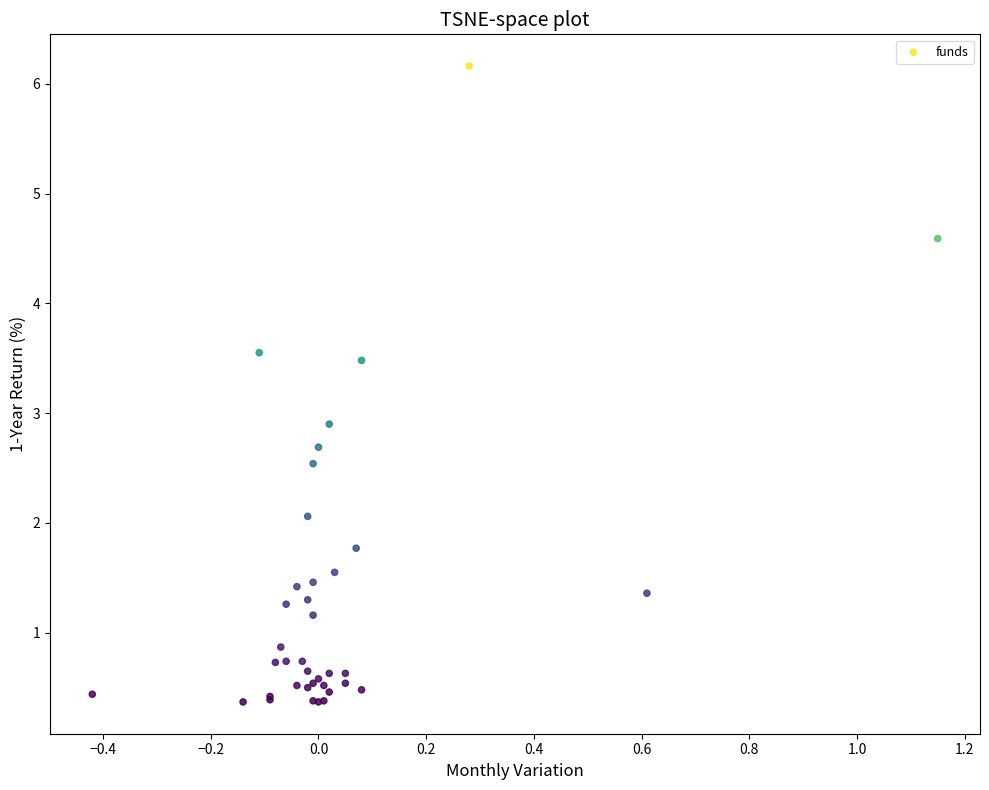

What Y value in the scatter plot is closest to 3?

2.9